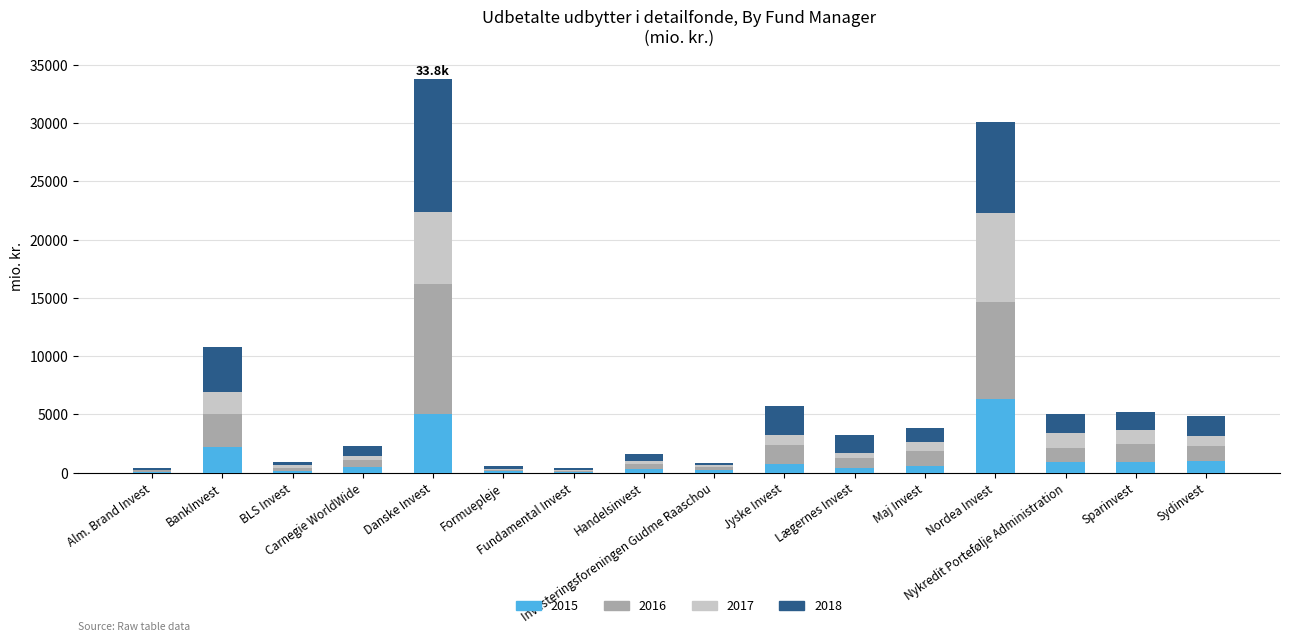

What is the highest value of the 2015 series?

6348.9